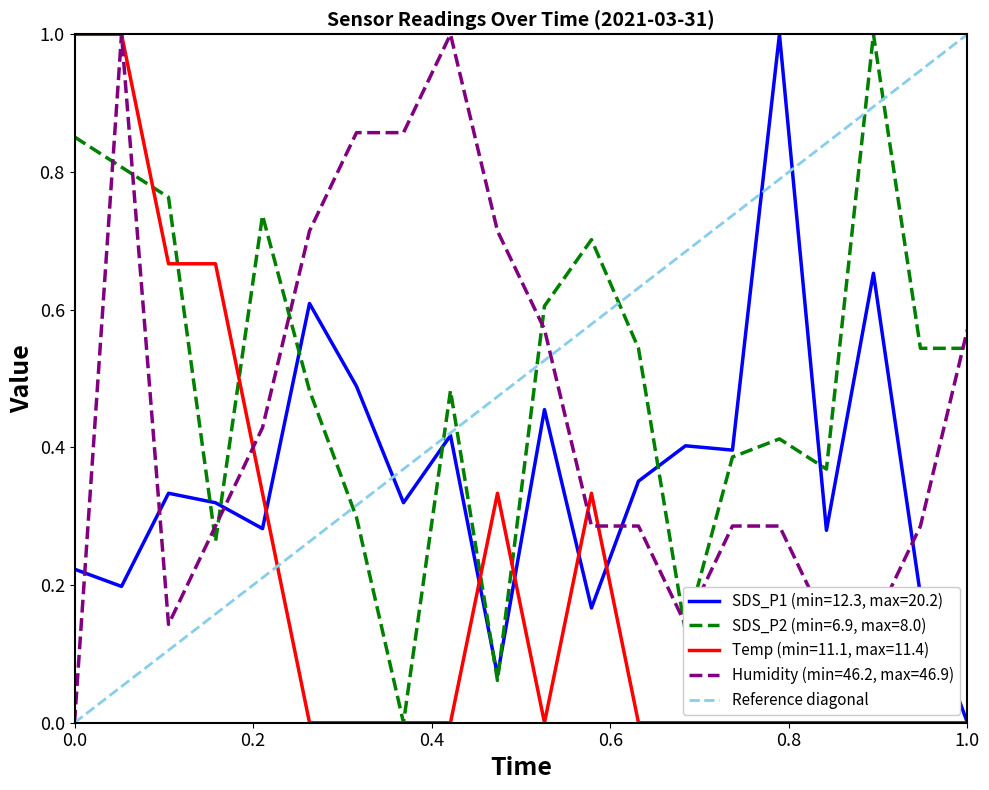

Is it true that the value at 0.0 is 0?

False